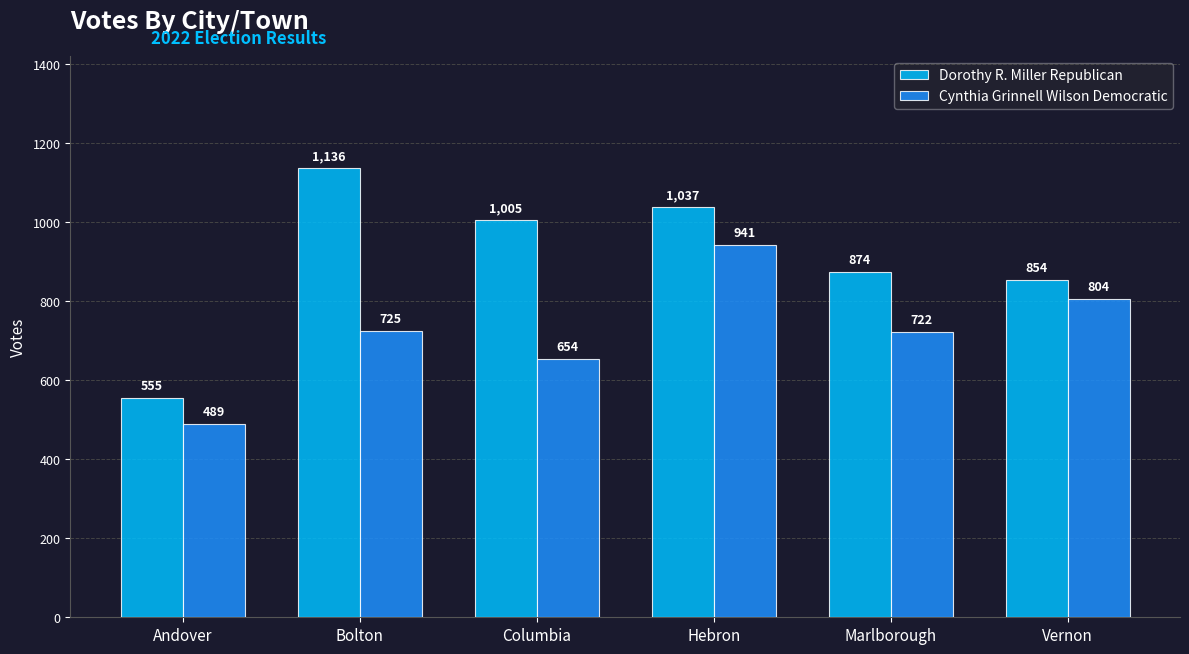

What is the label of the 1st bar from the left?

Andover